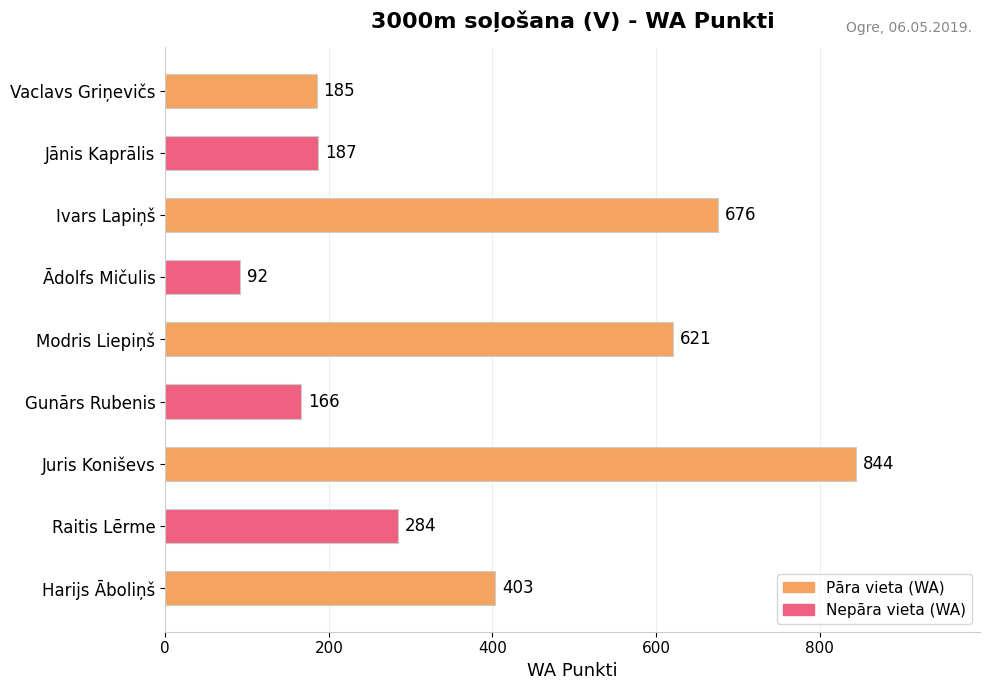

Reading top to bottom, list all the values displayed in this chart.

185	187	676	92	621	166	844	284	403